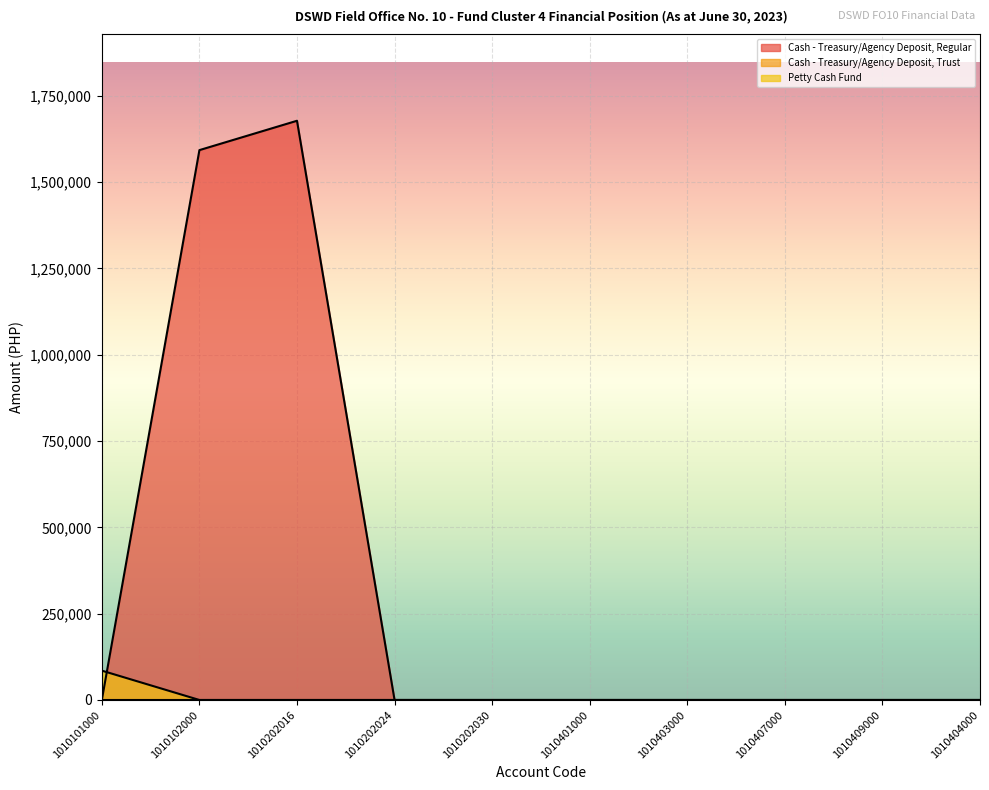

Where do Cash - Treasury/Agency Deposit, Regular and Petty Cash Fund first cross each other?

1010101000 and 1010102000